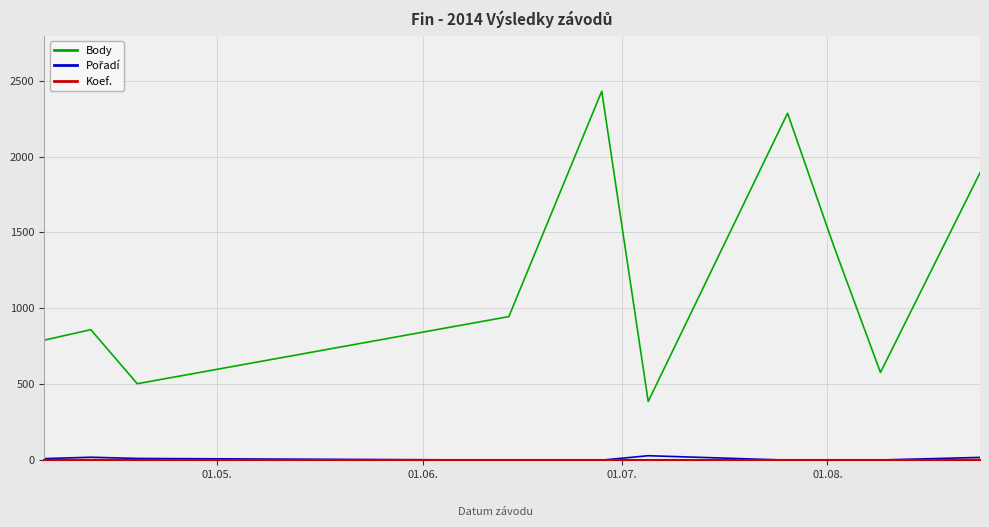

What is the minimum value for Body?

387